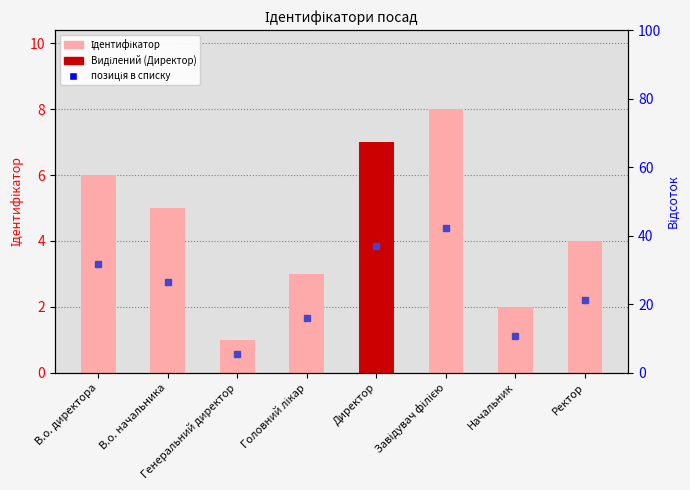

Count the values in the range 3 to 7.

5